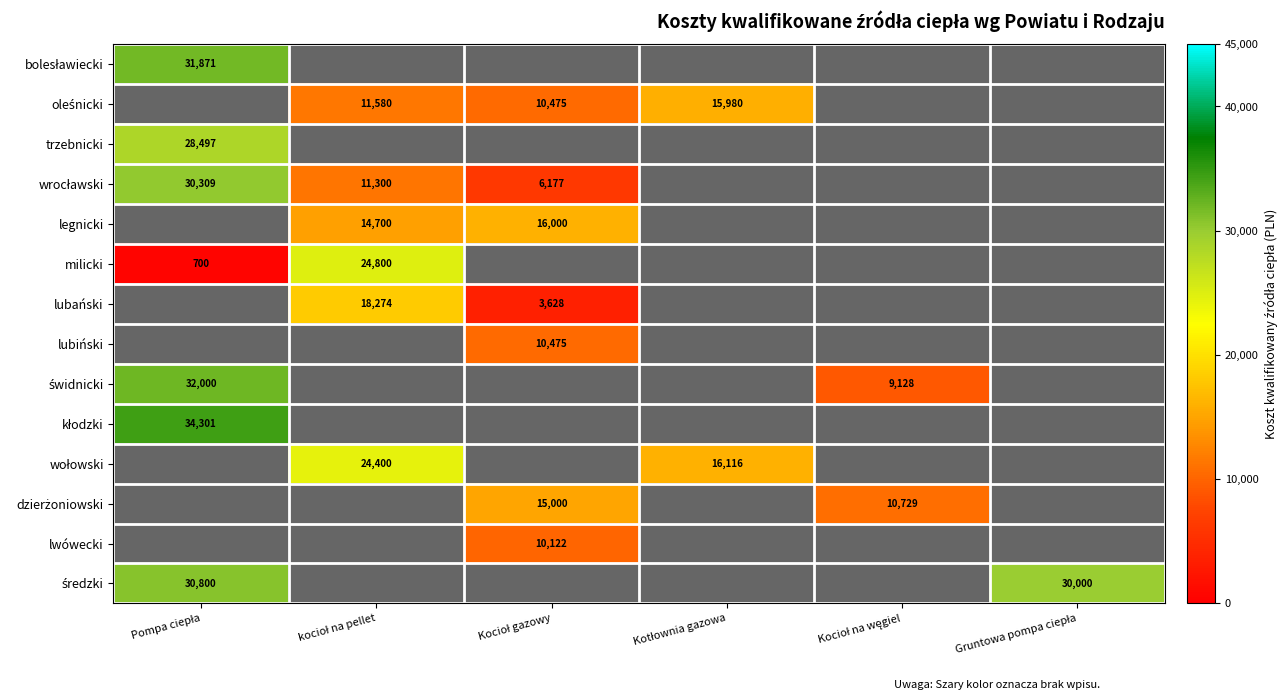

Which category has the highest value across all series?

Pompa ciepła